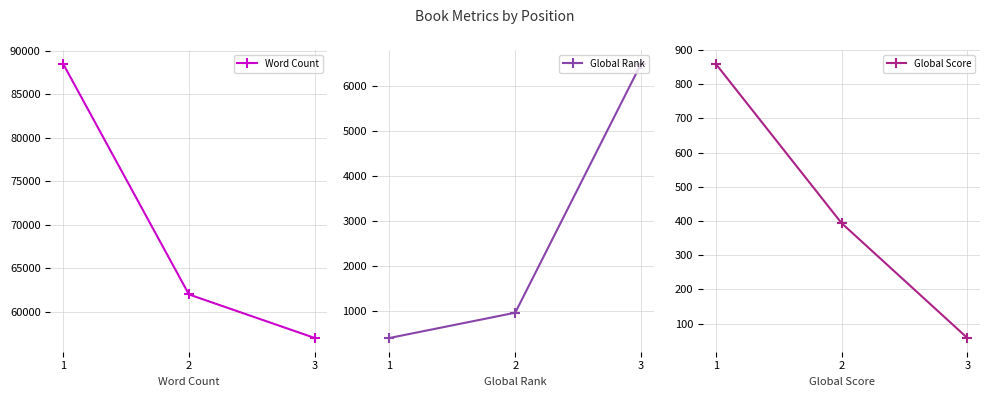

At which label does Word Count first exceed 62000?

1